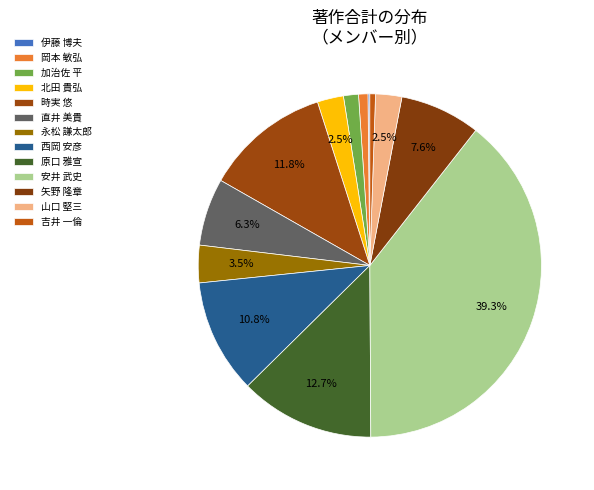

What percentage is the 西岡 安彦 slice, to the nearest percent?

11%